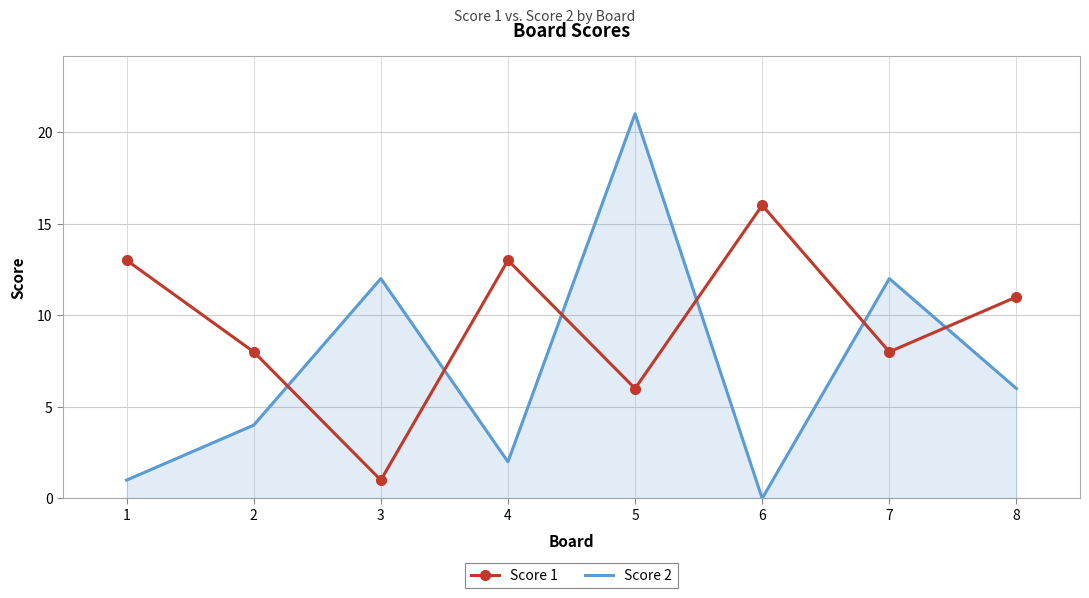

Is it true that Score 2 equals 1 at 1?

True